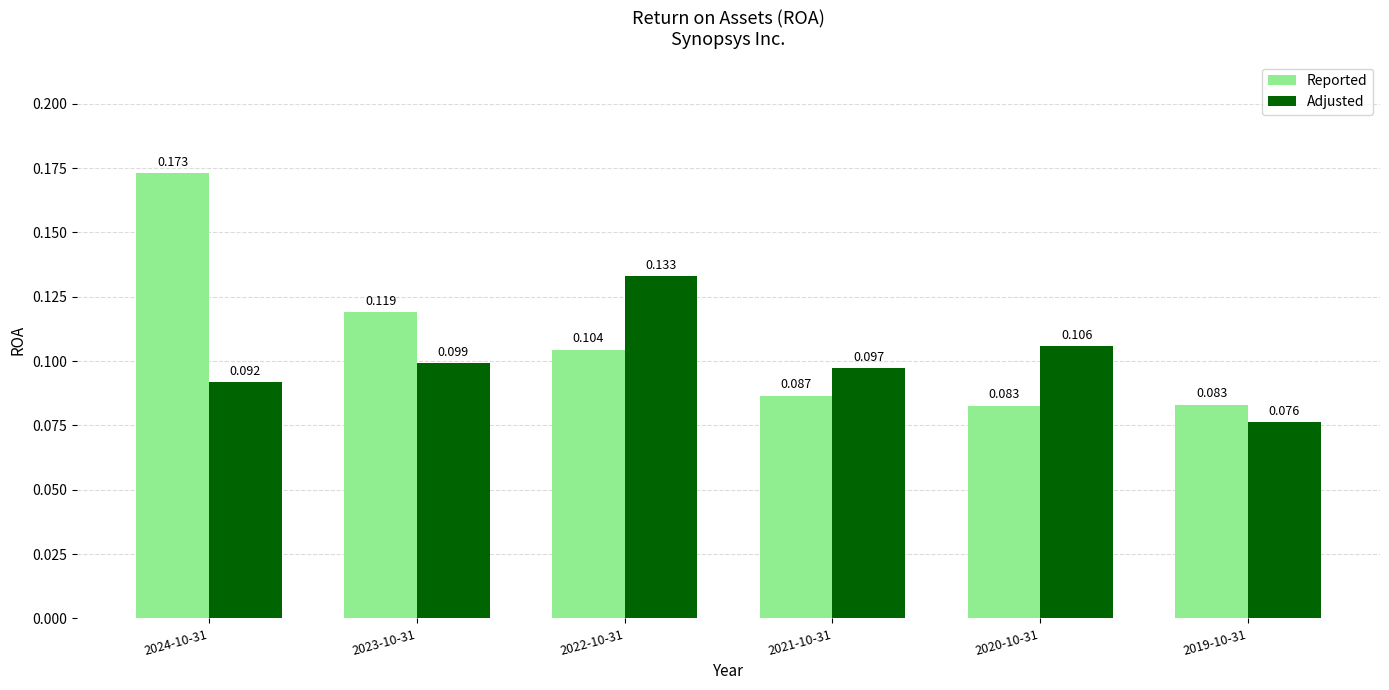

What are all the series names shown in the legend?

Reported, Adjusted